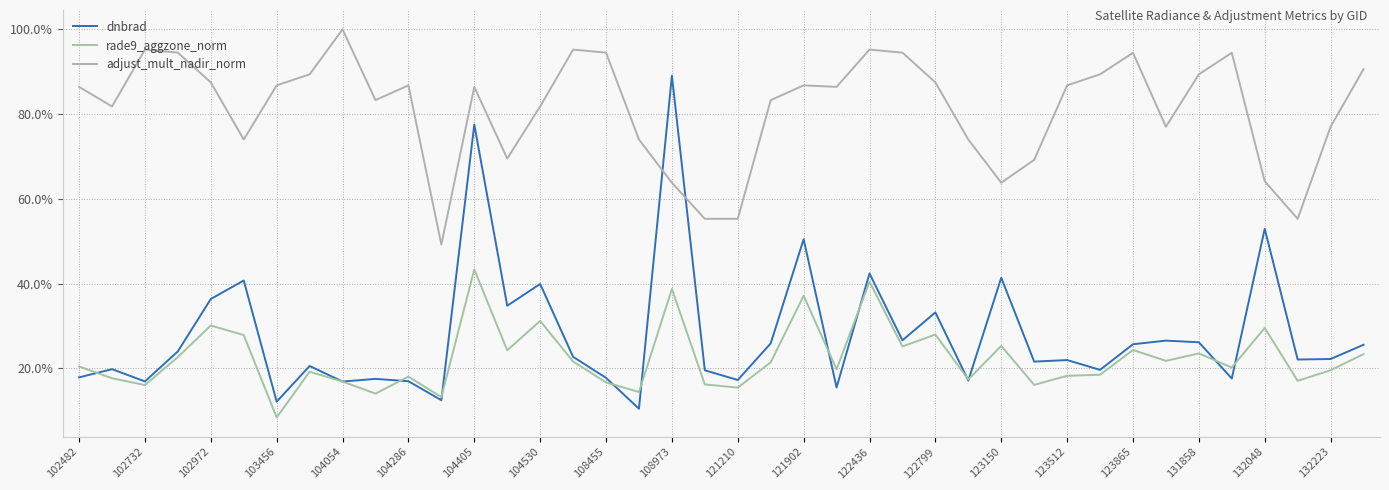

How many times do dnbrad and adjust_mult_nadir_norm cross each other?

2